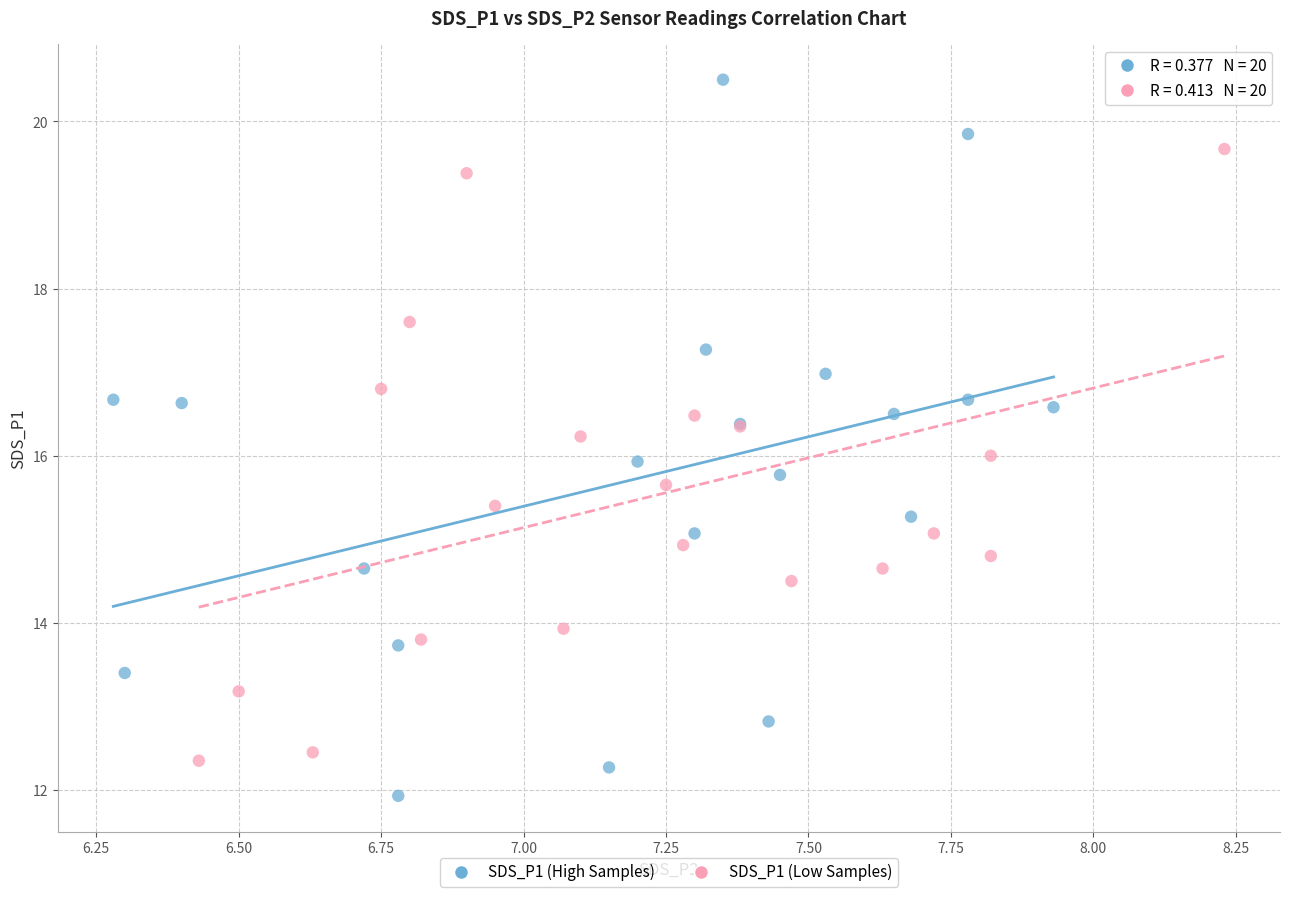

What are all the series names shown in the legend?

SDS_P1 (High Samples), SDS_P1 (Low Samples)